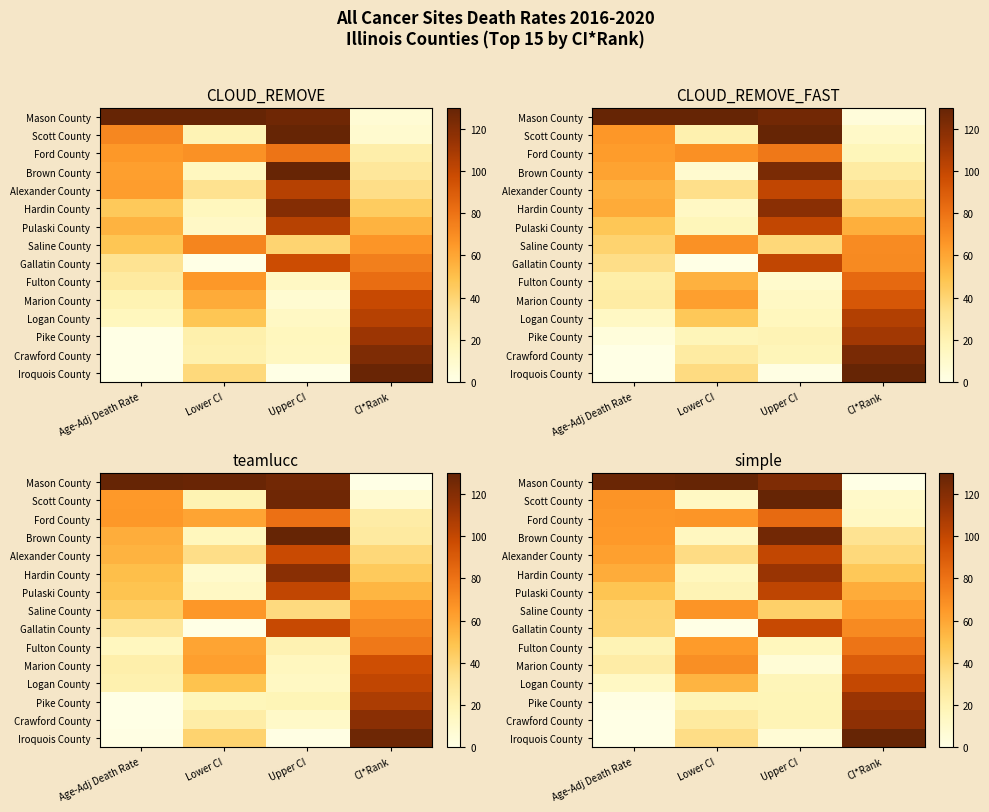

At which category is the sum across all series the highest?

Upper CI